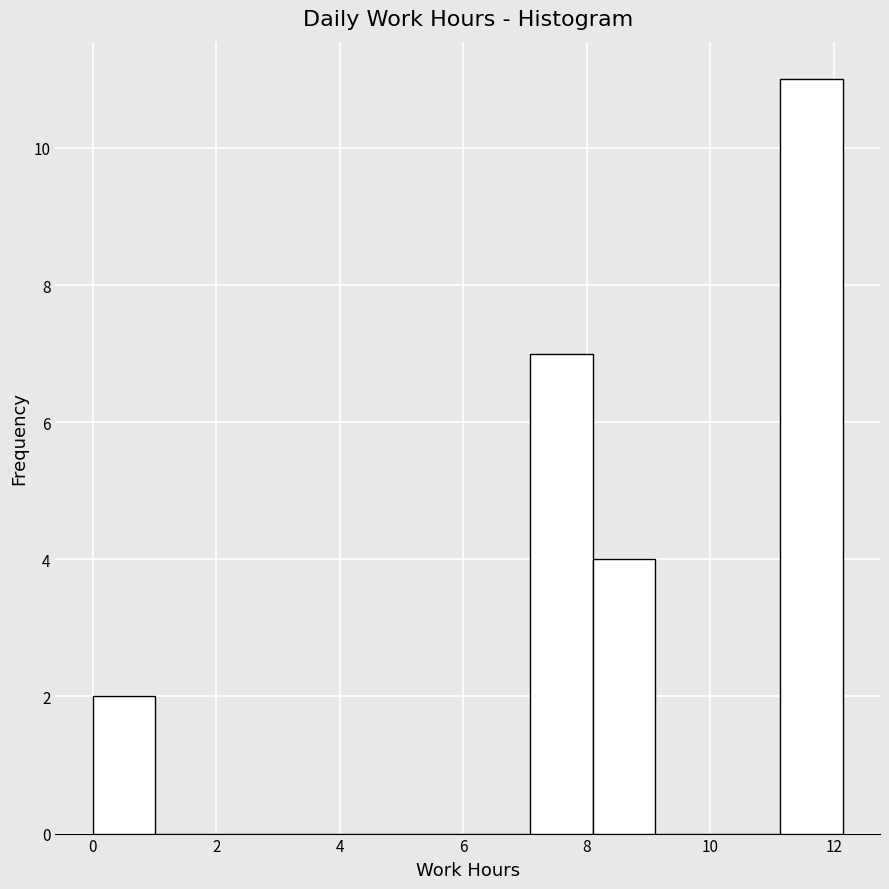

Reading left to right, list every bar in this chart as the range it spans on the x-axis followed by its height. Neither the bar edges nor the heights are printed on the chart, so give them approximately, as read against the axes.

0.0 to 1.0: 2
1.0 to 2.0: 0
2.0 to 3.0: 0
3.0 to 4.0: 0
4.0 to 5.0: 0
5.0 to 6.0: 0
6.0 to 7.0: 0
7.0 to 8.0: 7
8.0 to 9.2: 4
9.2 to 10.2: 0
10.2 to 11.2: 0
11.2 to 12.2: 11